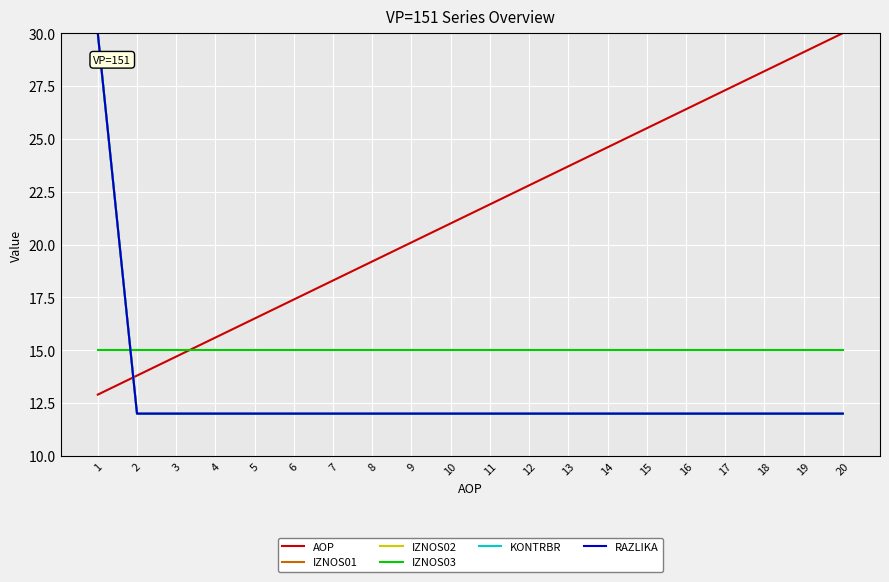

List the series in order of their peak value, highest first.

AOP, IZNOS01, IZNOS02, KONTRBR, RAZLIKA, IZNOS03